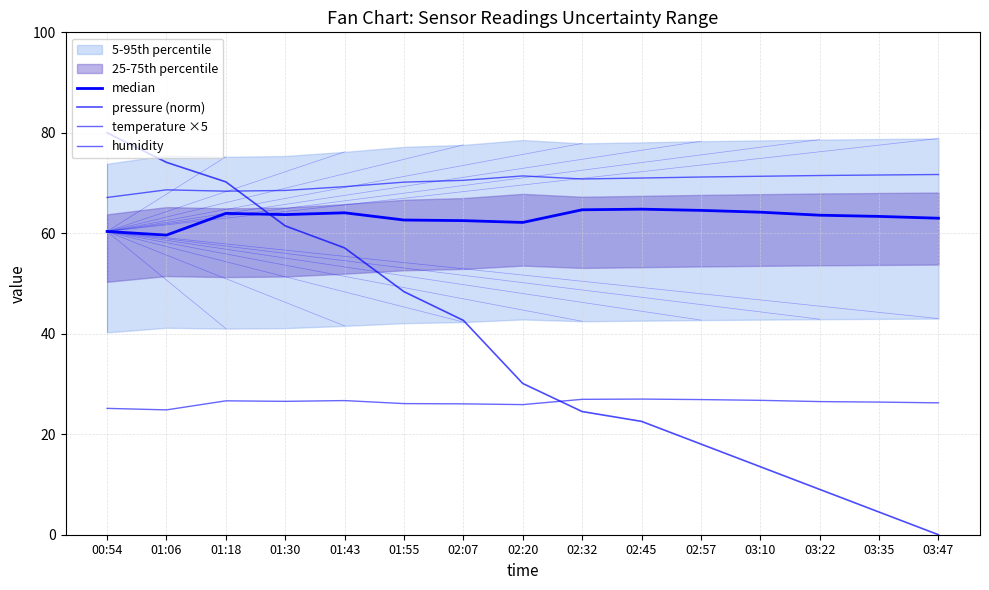

At how many categories does at least one series exceed 50?

15